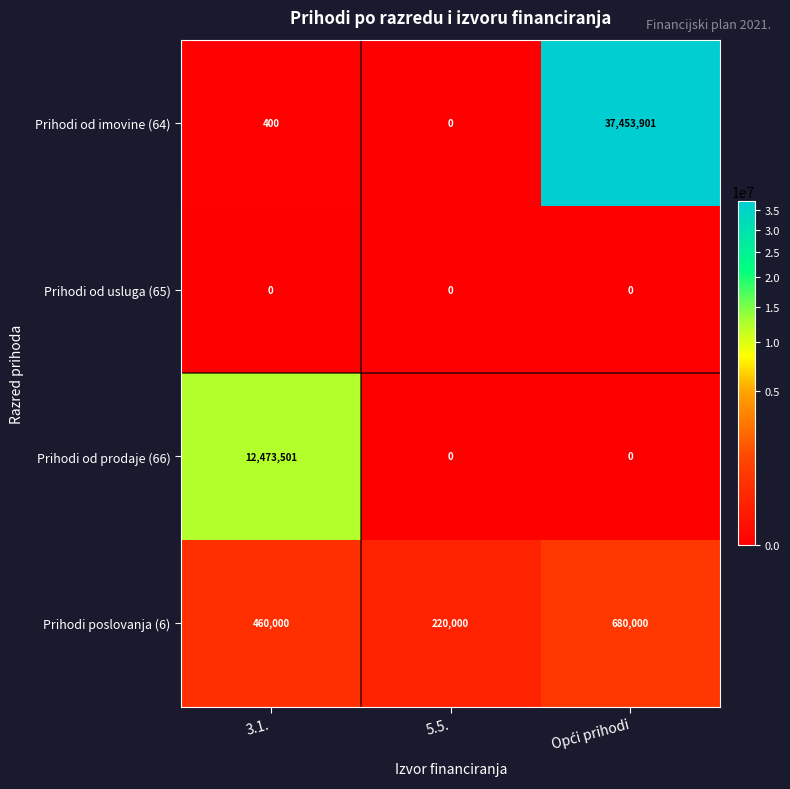

What is the difference between the maximum and second lowest values in the Prihodi od imovine (64) series?

37453501